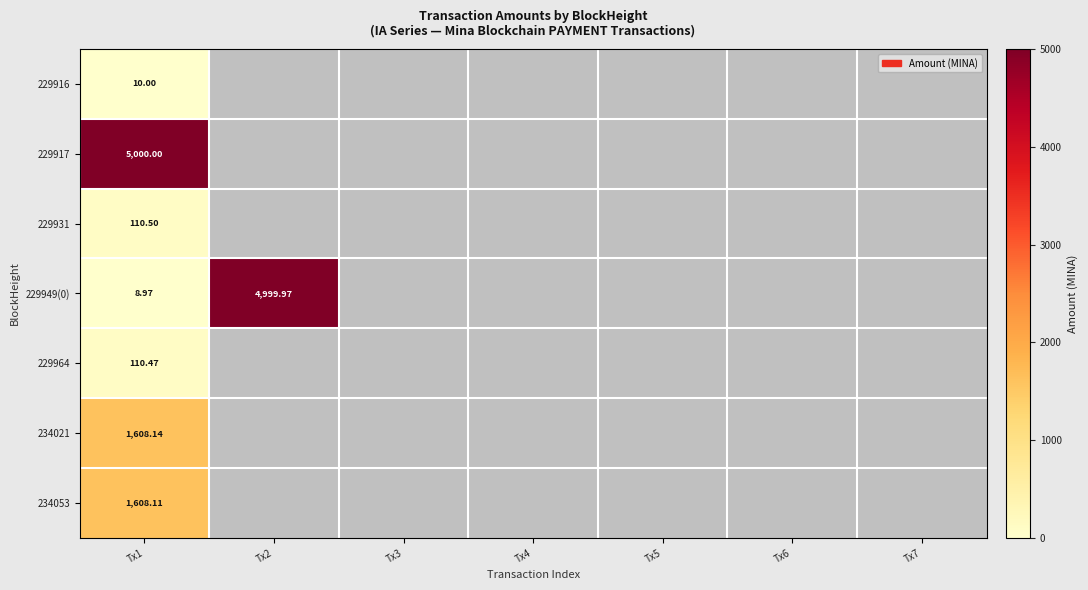

List the series in order of their peak value, highest first.

229917, 229949(0), 234021, 234053, 229931, 229964, 229916